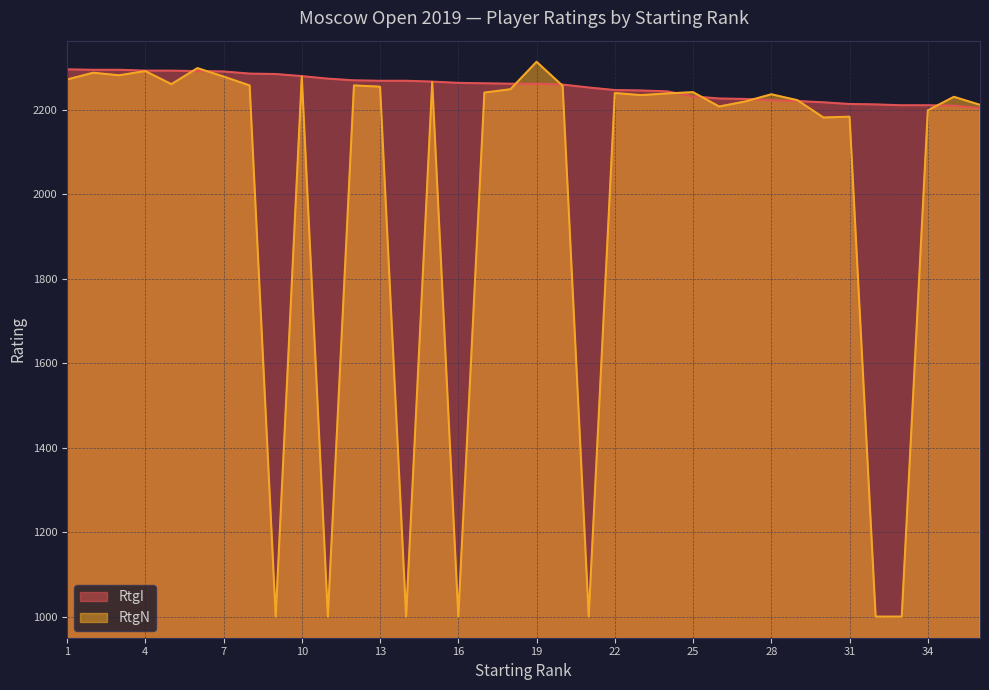

What is the difference between the maximum and minimum values in the RtgI series?

92